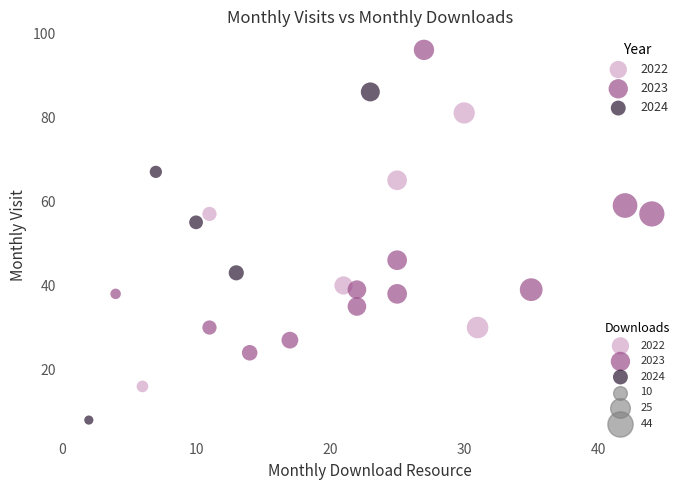

Which series contains the highest Y value?

2023